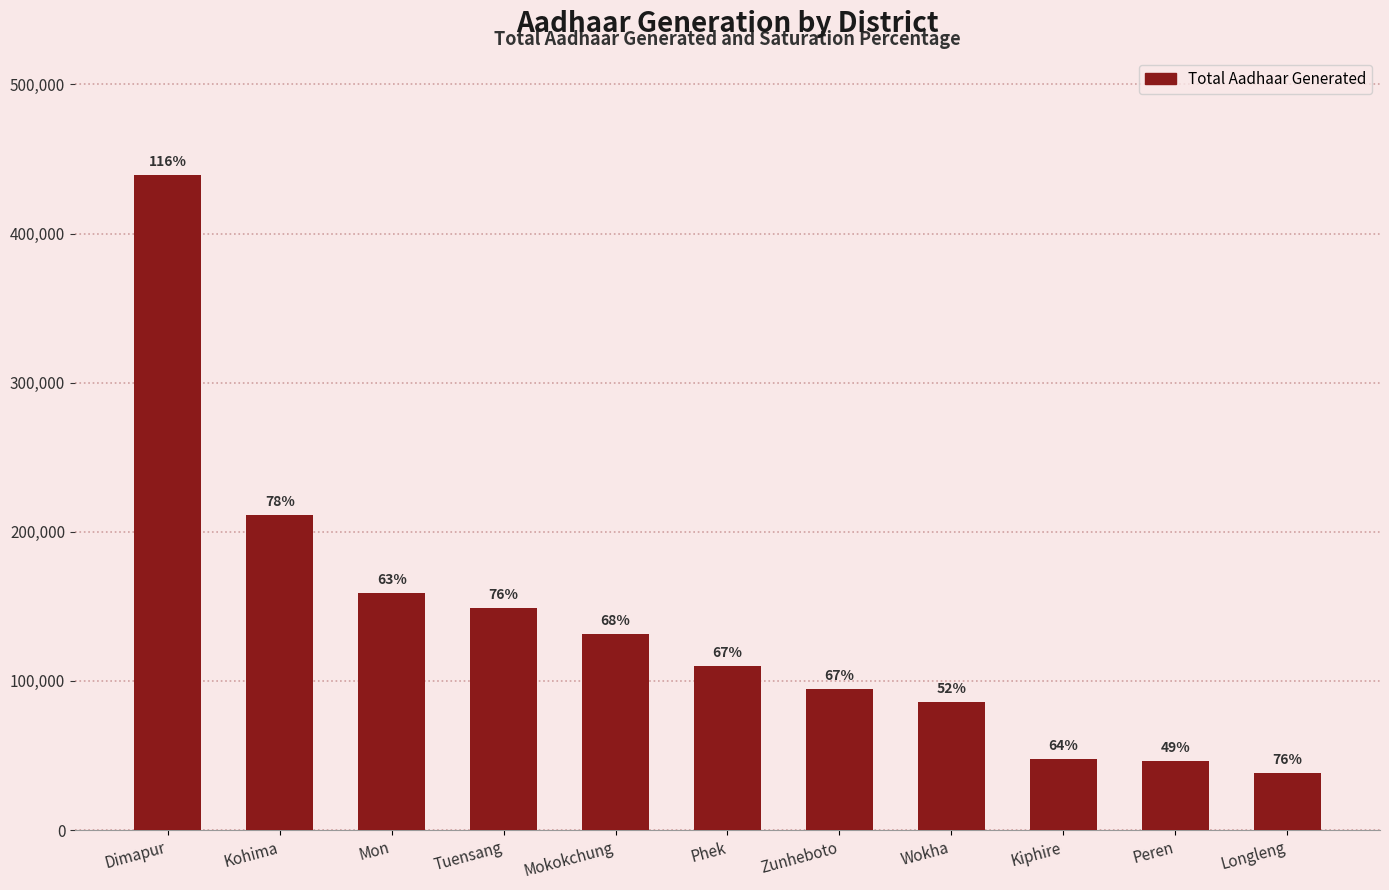

What is the value of the 7th bar from the left?

94479